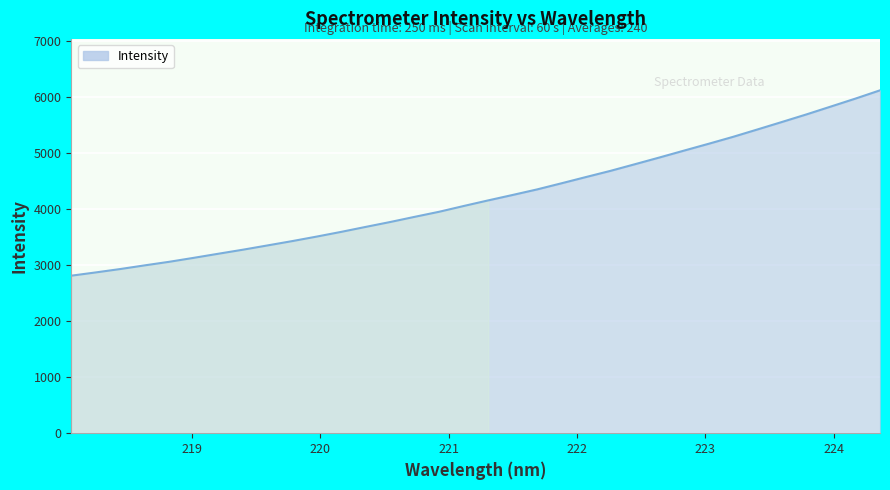

What is the maximum value shown in the chart?

6125.8